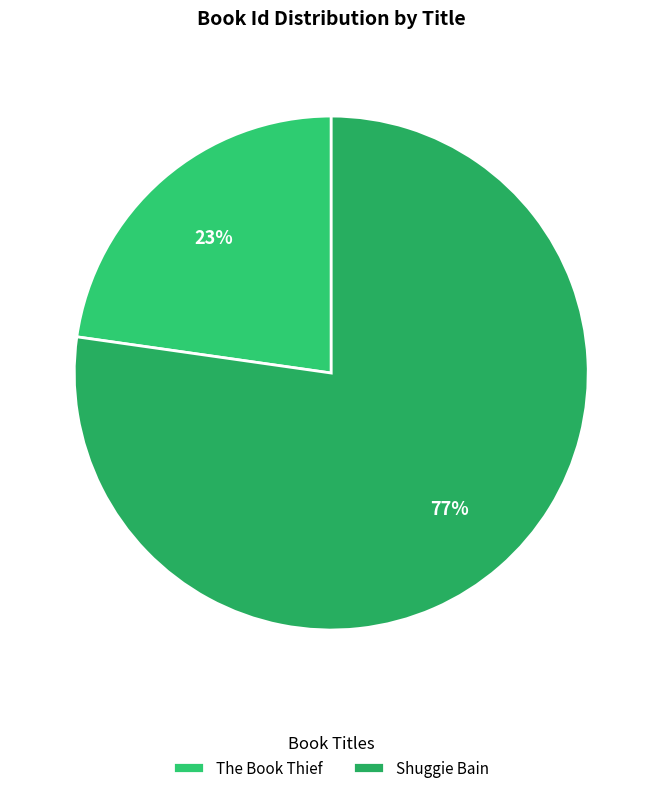

To the nearest percent, what percentage of the pie is The Book Thief?

23%